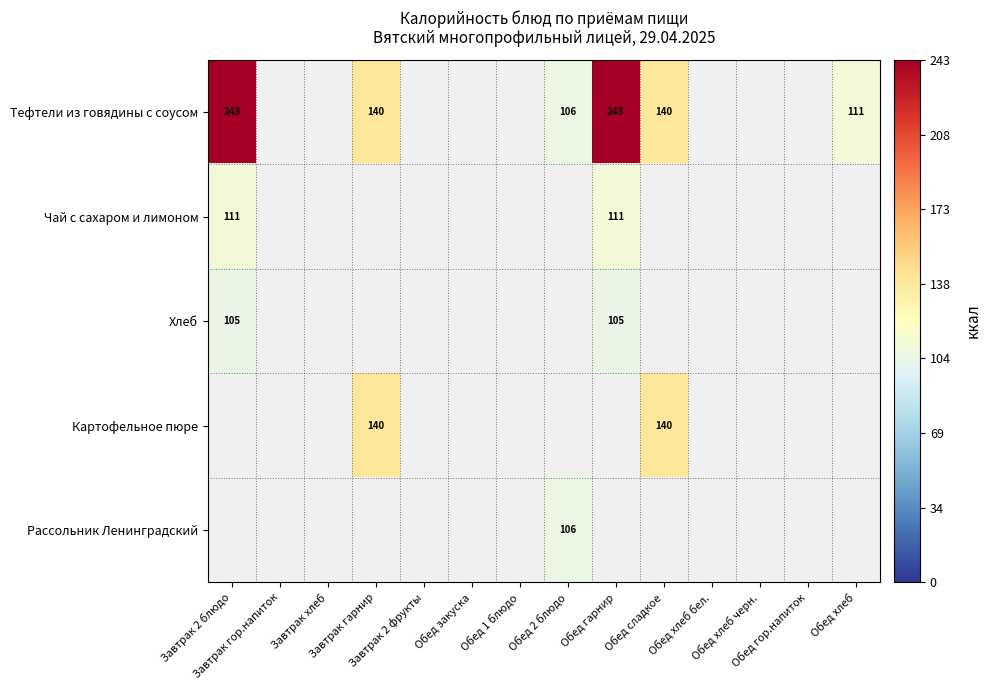

How many data points does each series have?

14